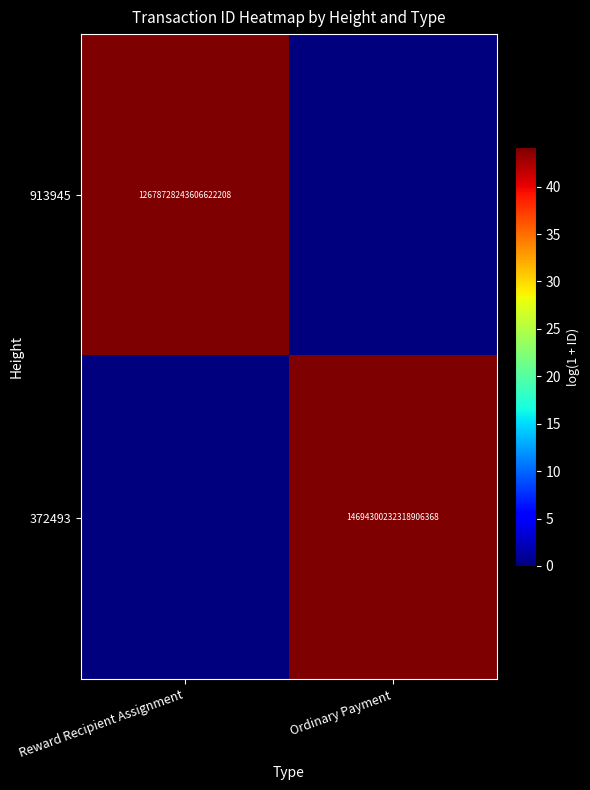

Is it true that 913945 equals 12678728243606622208 at Reward Recipient Assignment?

True